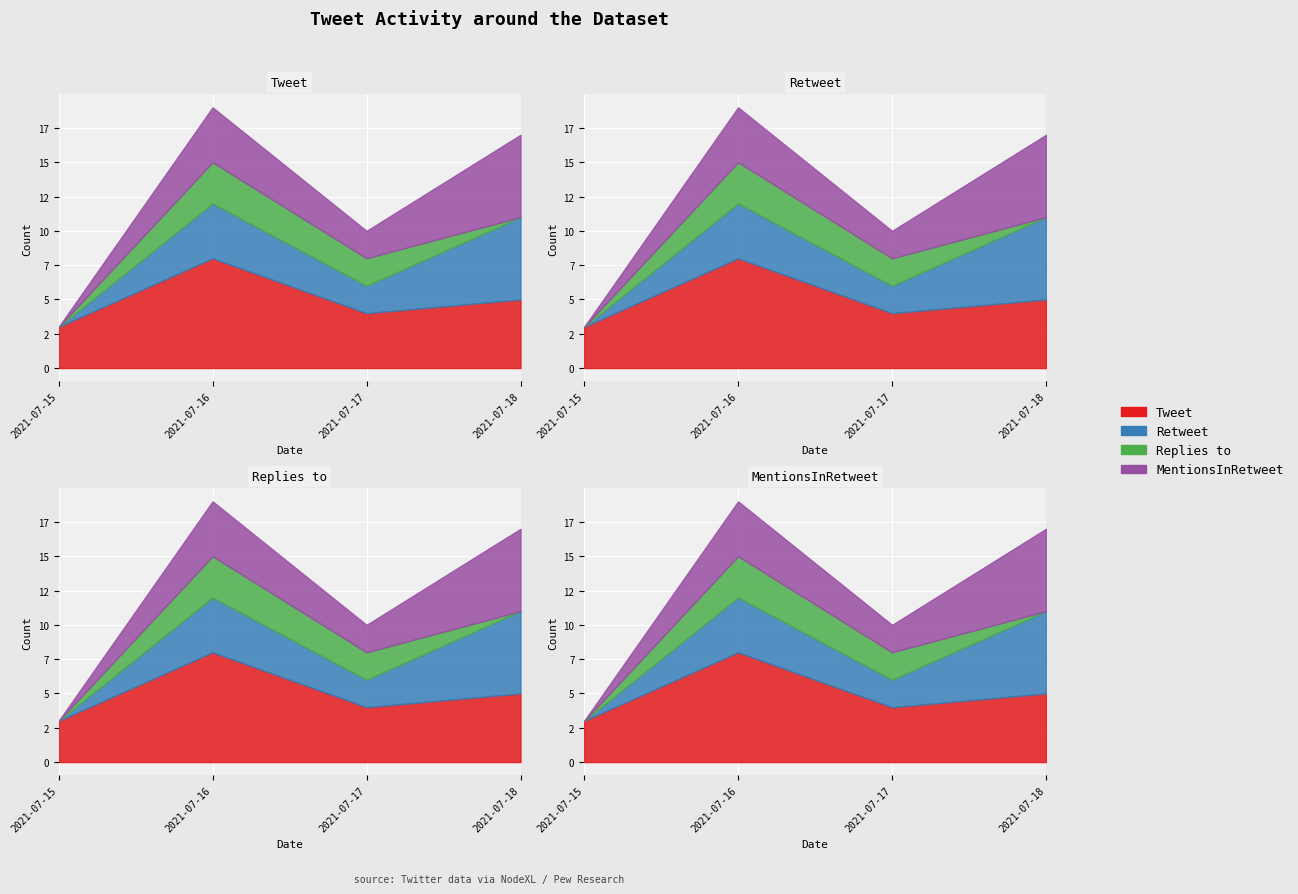

What is the spread (max minus min) of values at 2021-07-15?

3